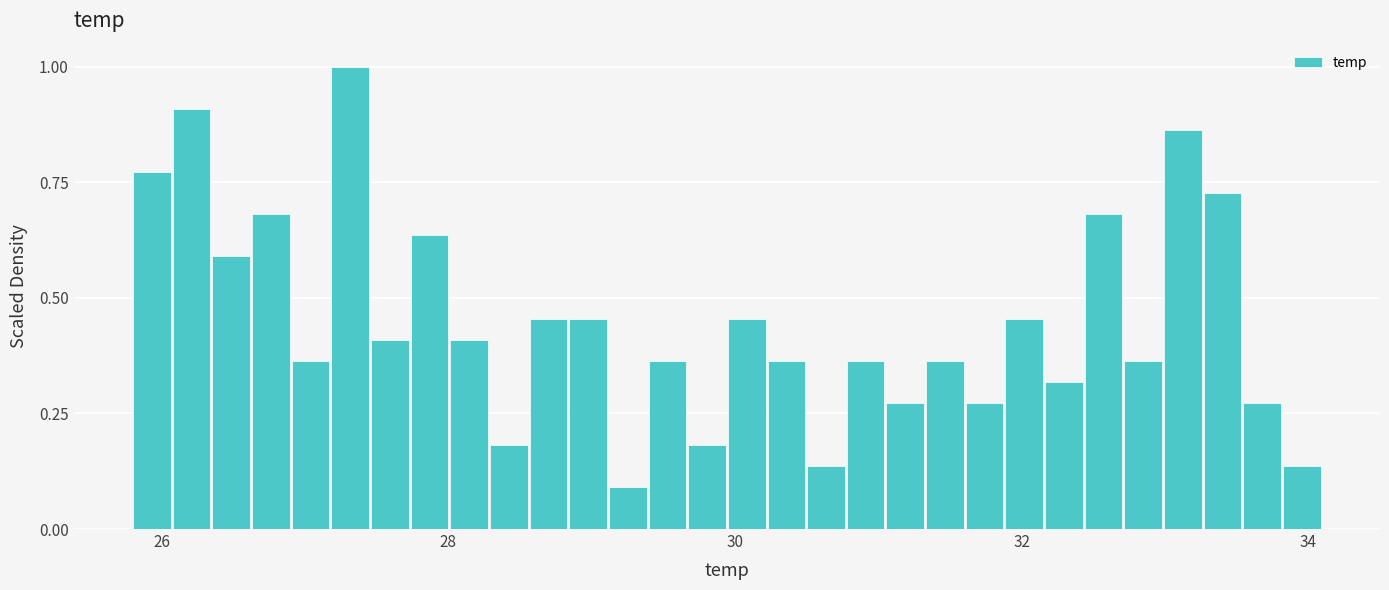

Read against the x-axis, roughly where is the centre of the tallest bar?

27.4